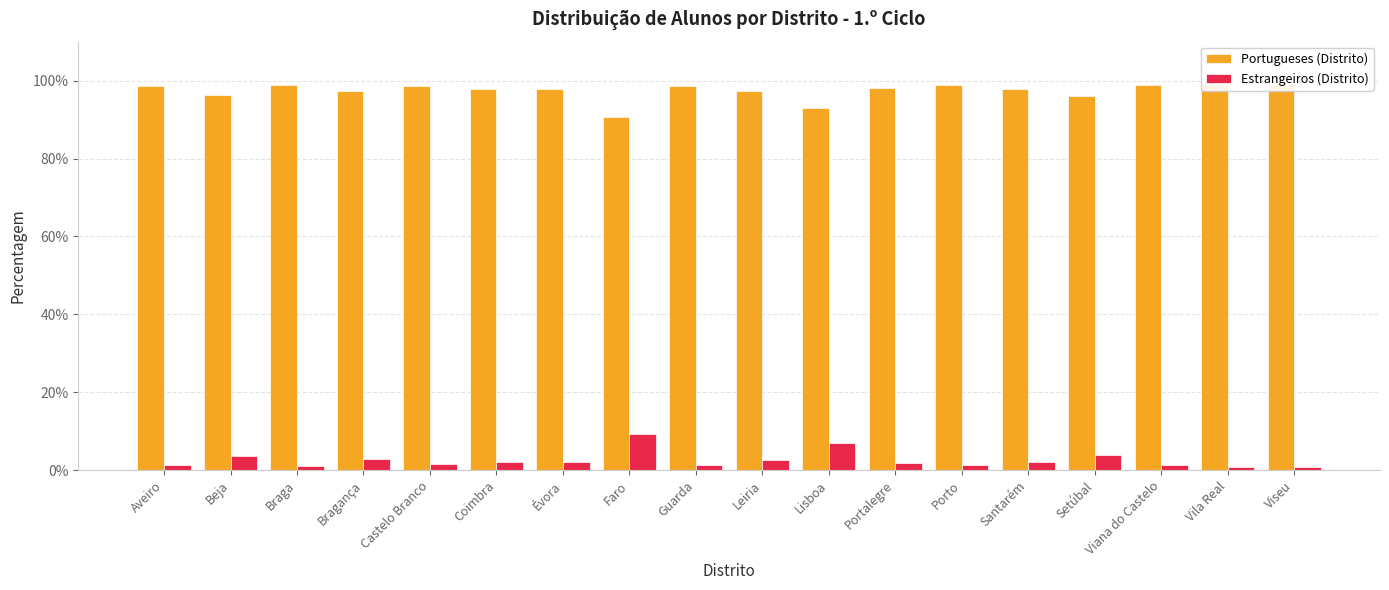

Count the number of data series in this chart.

2